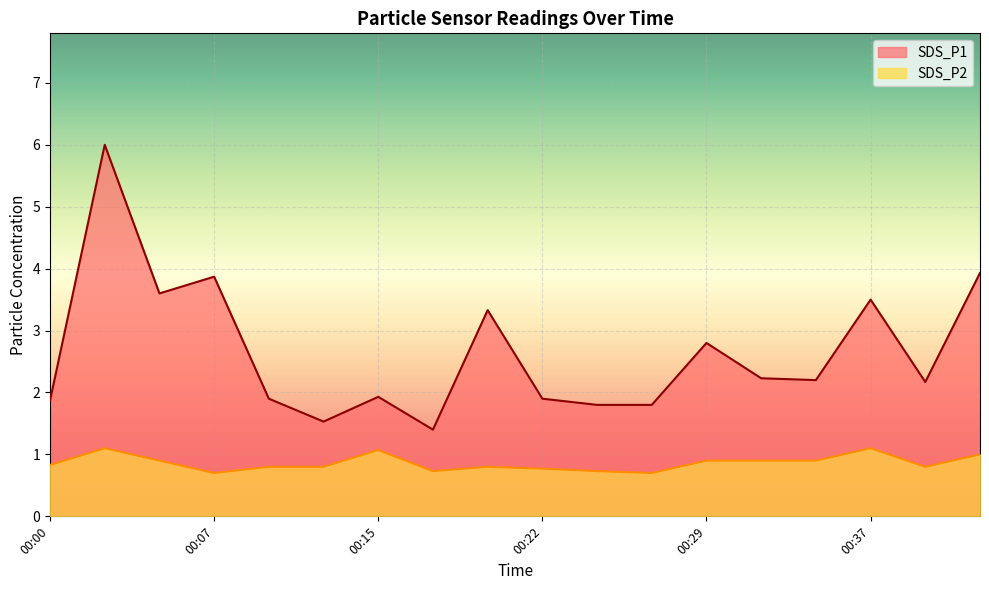

Which category has the lowest value in the SDS_P2 series?

00:07